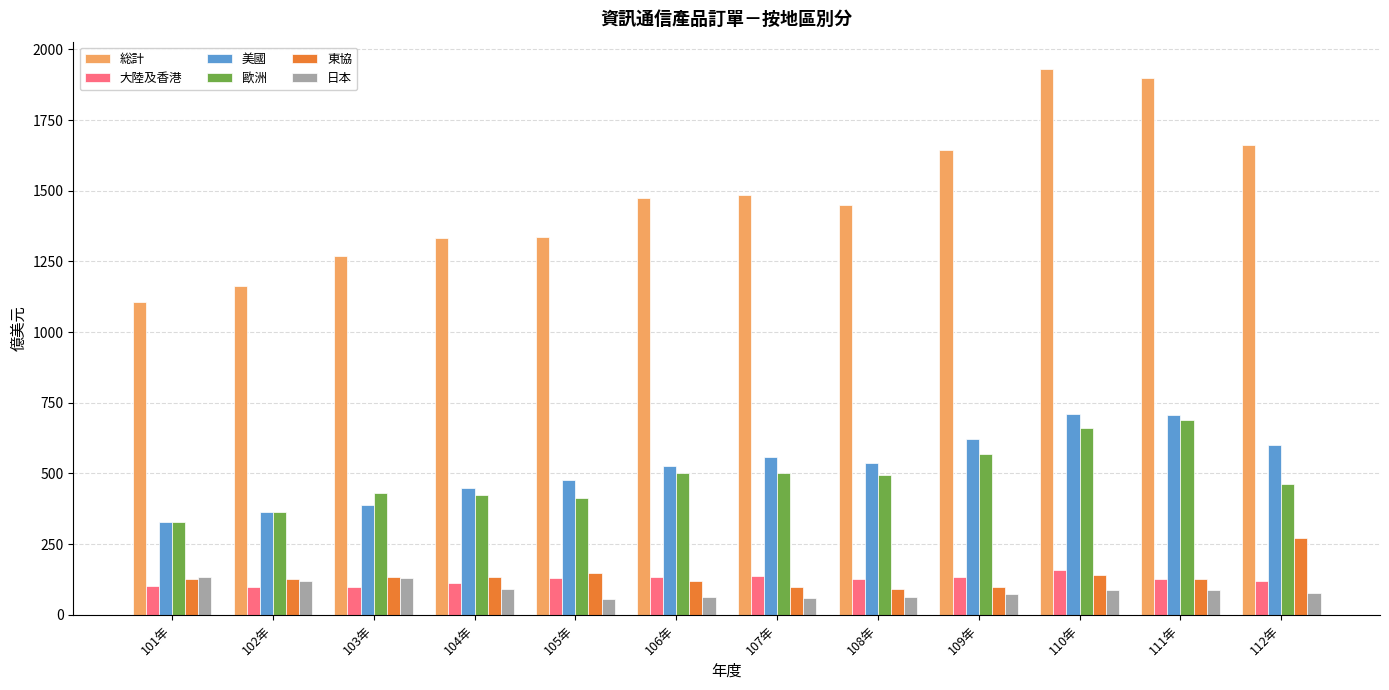

What is the spread (max minus min) of values at 102年?

1064.6